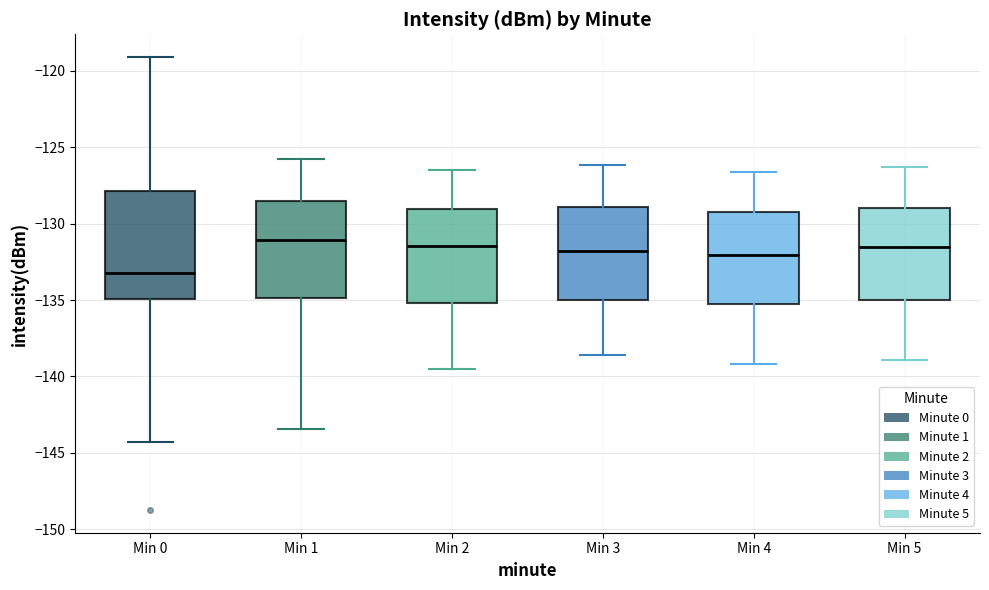

Reading left to right, transcribe this box plot: for each box, give where its median line is, the range the box spans, and where its two whiskers end, as read against the y-axis. The values are not printed on the chart, so give them approximately, as read against the axis.

Min 0: median -133.0, box -135.0 to -128.0, whiskers -144.5 to -119.0
Min 1: median -131.0, box -135.0 to -128.5, whiskers -143.5 to -126.0
Min 2: median -131.5, box -135.0 to -129.0, whiskers -139.5 to -126.5
Min 3: median -132.0, box -135.0 to -129.0, whiskers -138.5 to -126.0
Min 4: median -132.0, box -135.5 to -129.5, whiskers -139.0 to -126.5
Min 5: median -131.5, box -135.0 to -129.0, whiskers -139.0 to -126.5